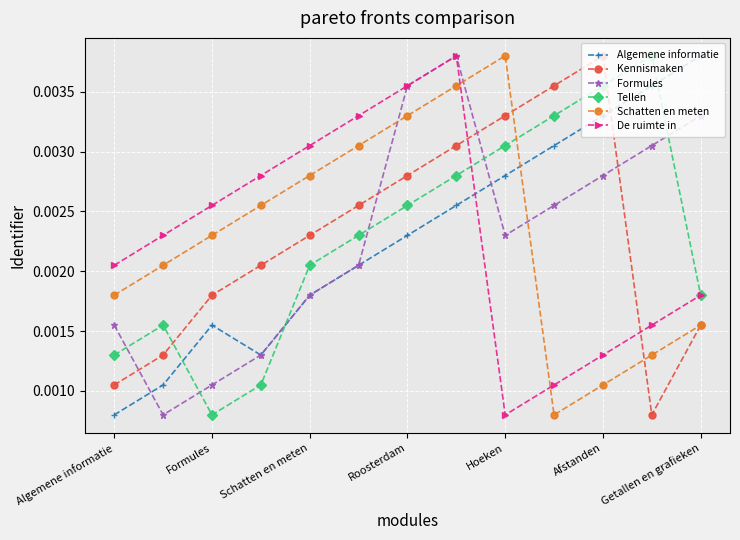

At how many categories does at least one series exceed 0?

13